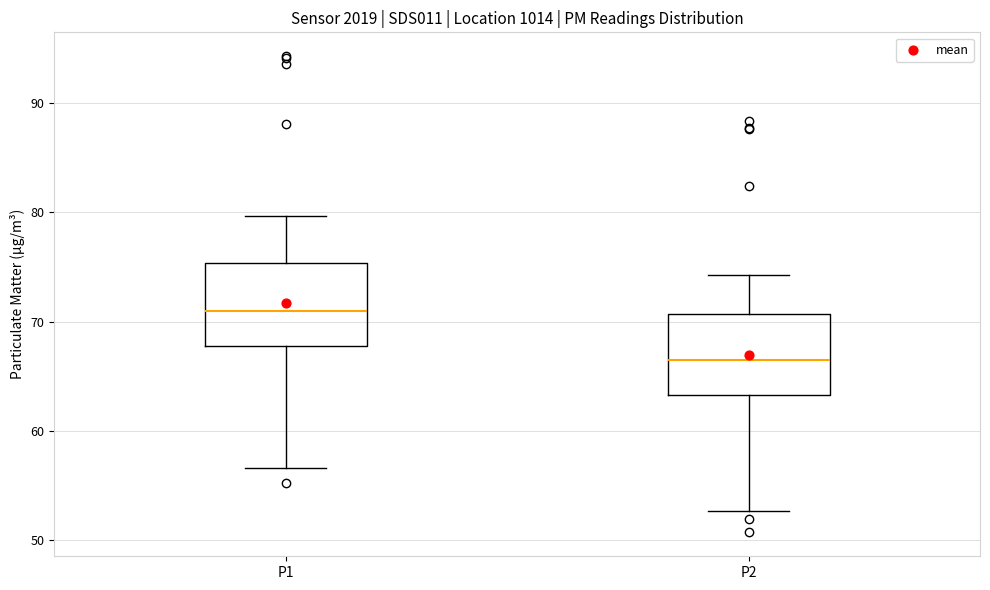

Where does the lower whisker of the box for P2 end on the y-axis? The values are not printed on the chart, so give them approximately, as read against the axis.

53